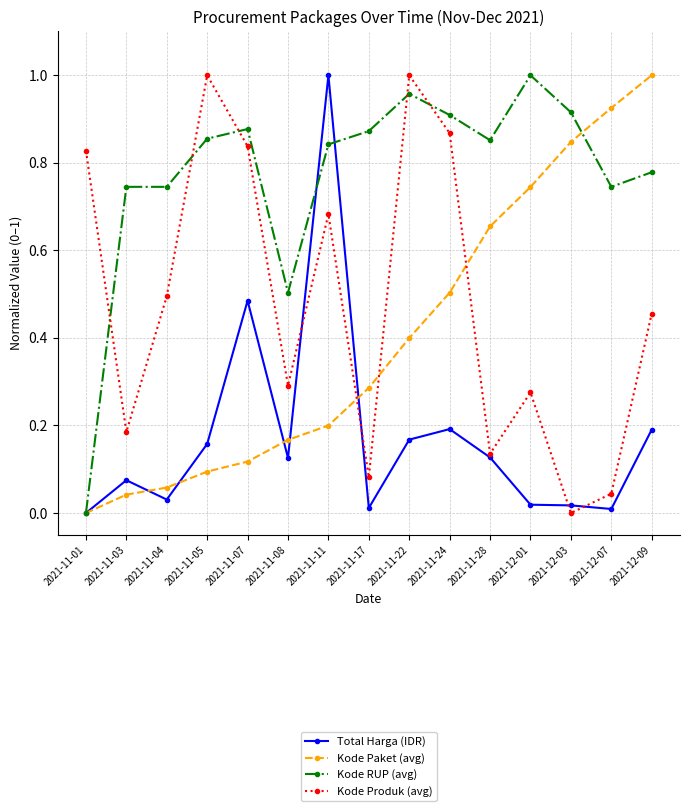

At which label does Kode Paket (avg) reach its minimum?

2021-11-01